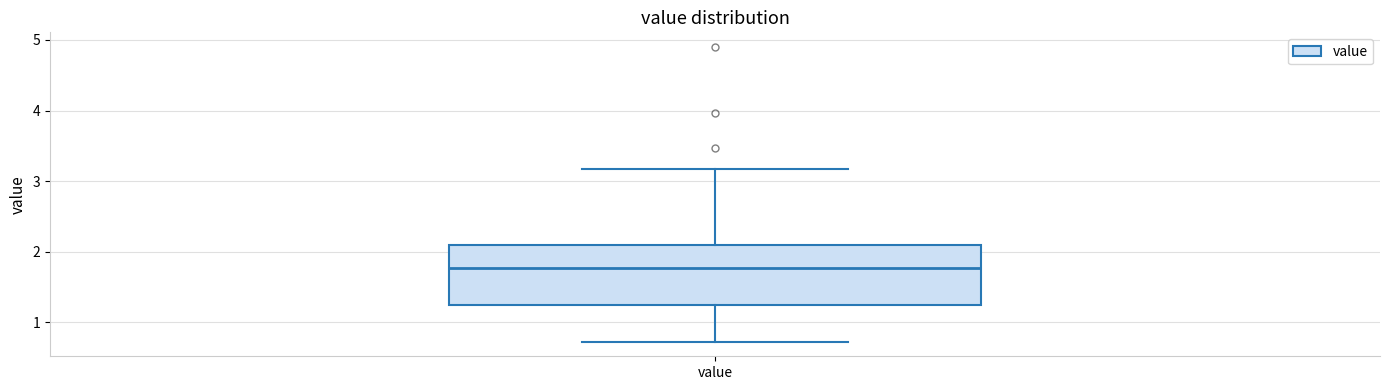

Read this box plot against the y-axis: the position of the median line, the range covered by the box, and the ends of both whiskers. The values are not printed on the chart, so give them approximately, as read against the axis.

median 1.8, box 1.3 to 2.1, whiskers 0.7 to 3.2